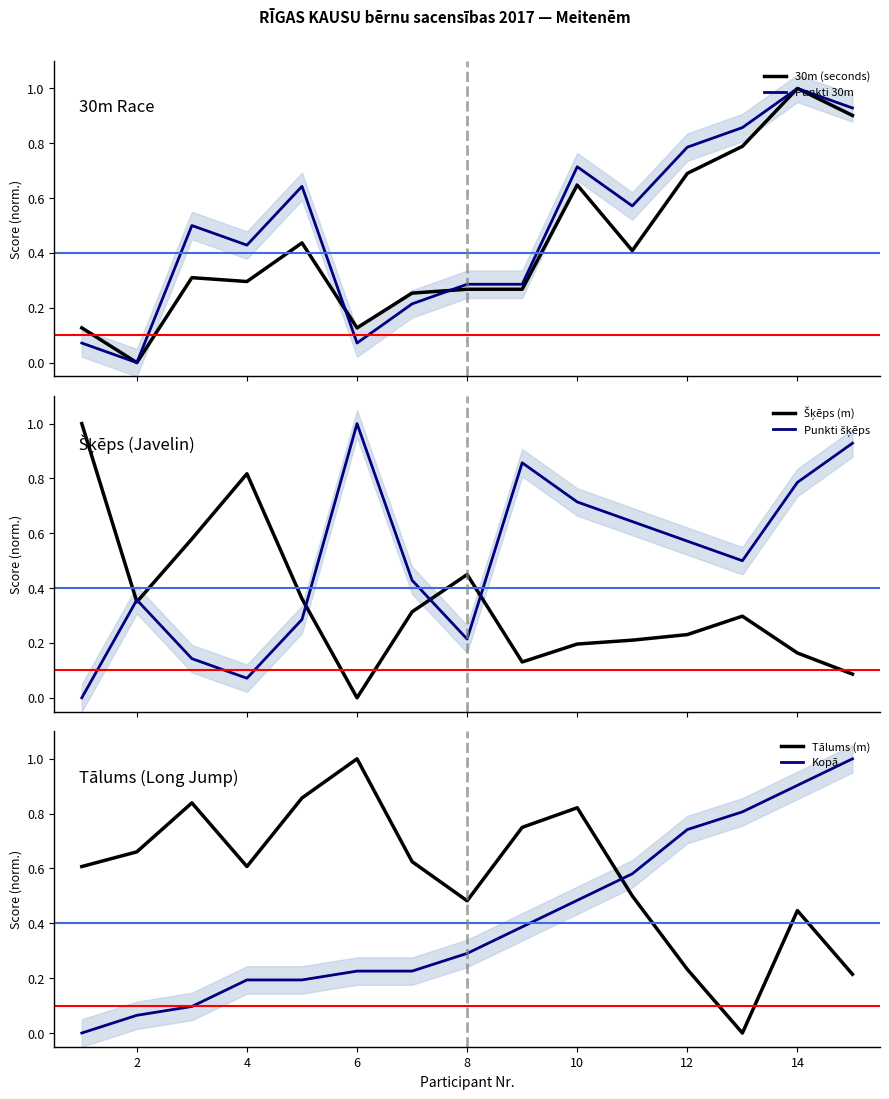

Rank the series by their maximum value, from lowest to highest.

Tālums (m), 30m (seconds), Šķēps (m), Punkti 30m, Punkti šķēps, Kopā